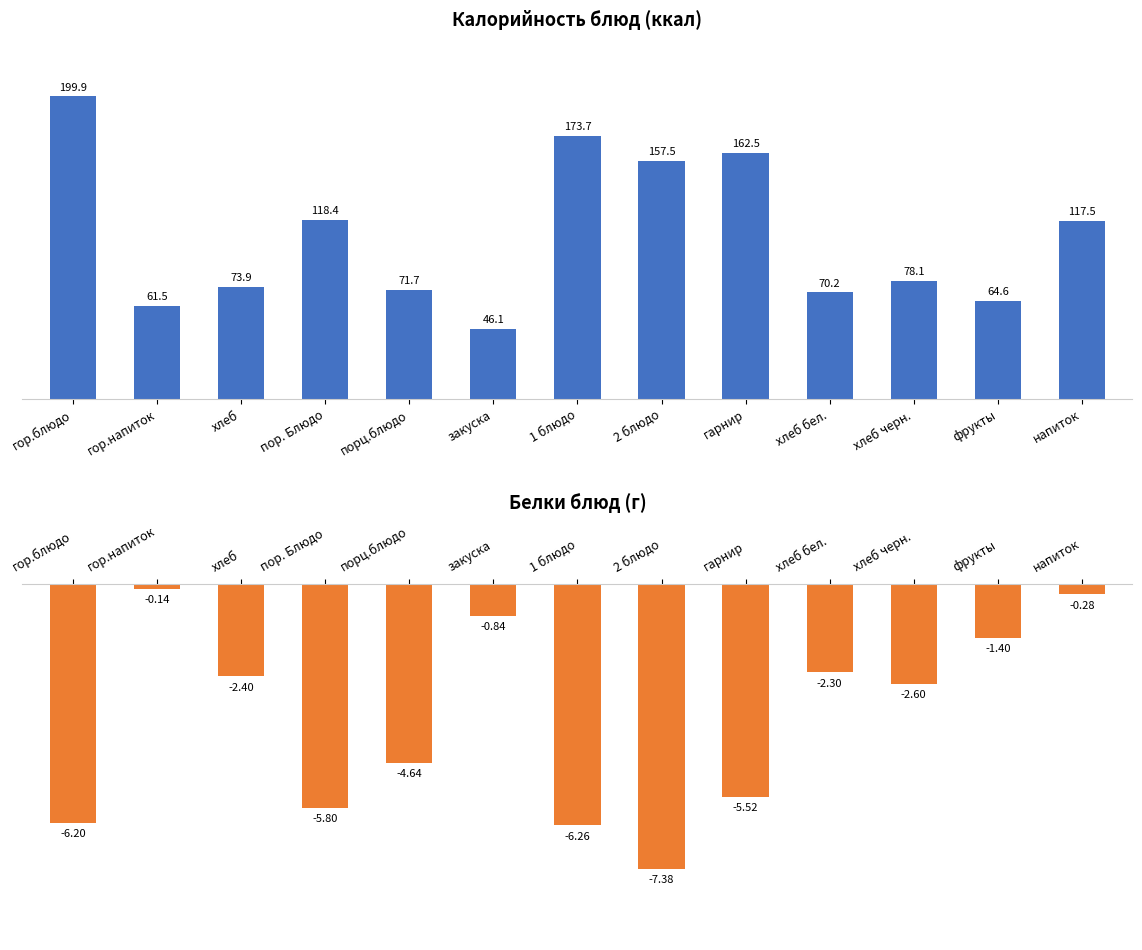

Reading right to left, list all the values displayed in this chart.

Калорийность: напиток=117.5	фрукты=64.6	хлеб черн.=78.1	хлеб бел.=70.2	гарнир=162.5	2 блюдо=157.5	1 блюдо=173.7	закуска=46.1	порц.блюдо=71.7	пор. Блюдо=118.4	хлеб=73.9	гор.напиток=61.5	гор.блюдо=199.9
Белки: напиток=-0.3	фрукты=-1.4	хлеб черн.=-2.6	хлеб бел.=-2.3	гарнир=-5.5	2 блюдо=-7.4	1 блюдо=-6.3	закуска=-0.8	порц.блюдо=-4.6	пор. Блюдо=-5.8	хлеб=-2.4	гор.напиток=-0.1	гор.блюдо=-6.2